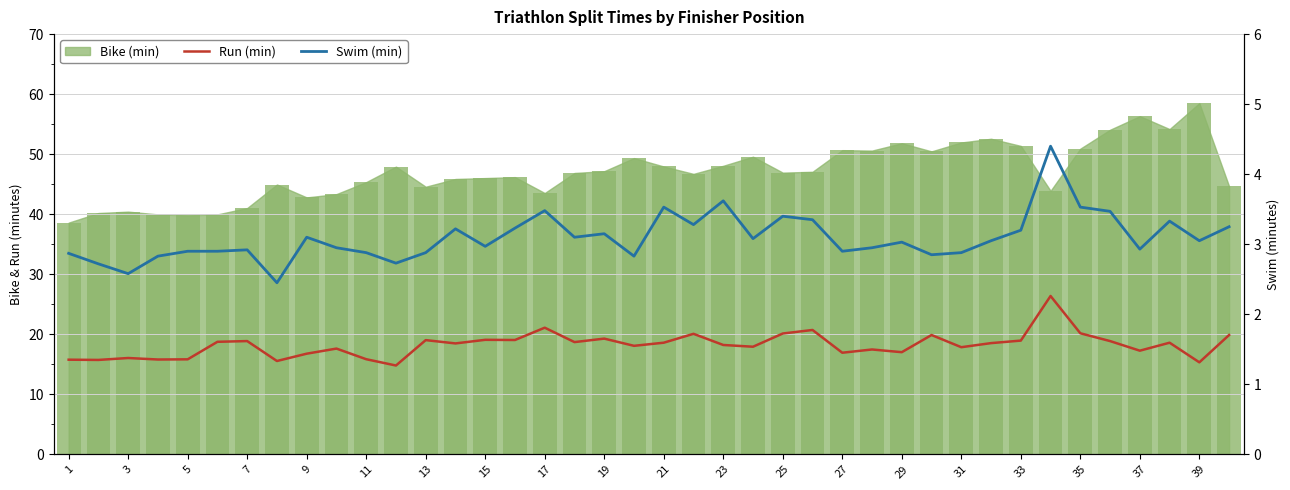

Where is Swim (min) nearest to the value 3?

15